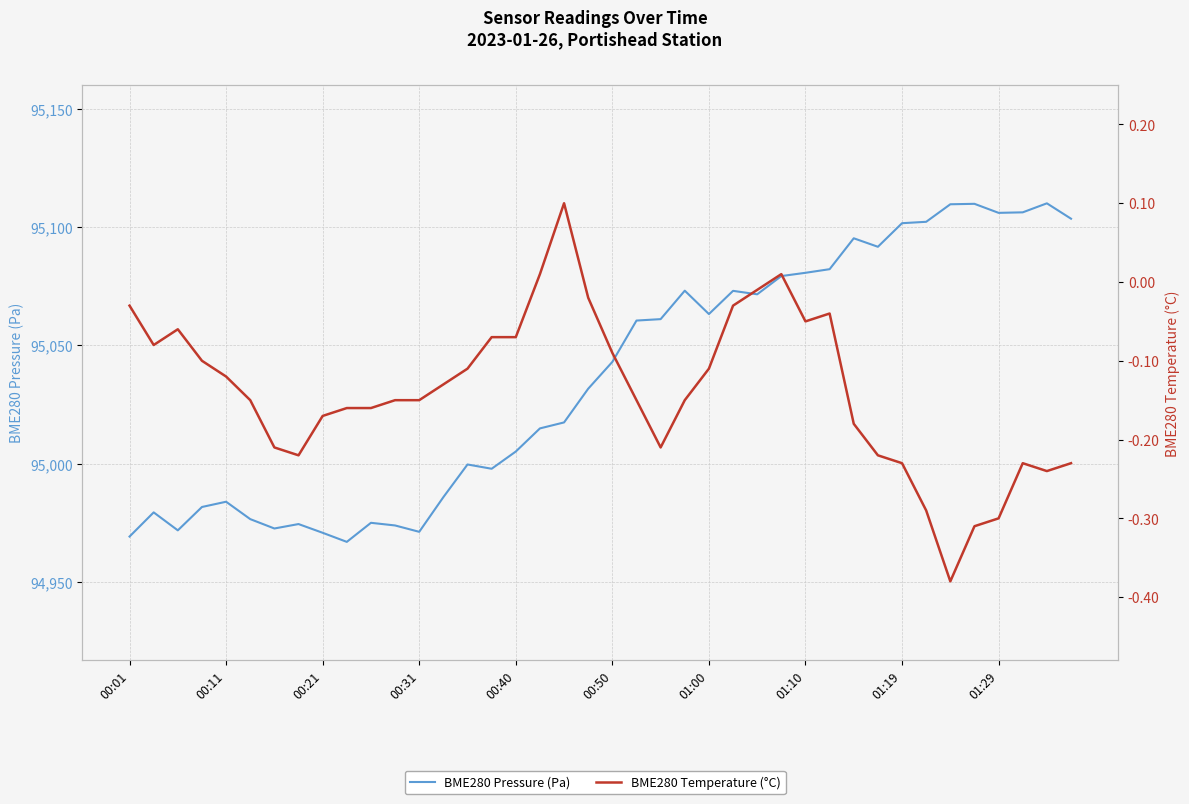

True or false: BME280 Temperature (°C) and BME280 Pressure (Pa) intersect in this chart.

False